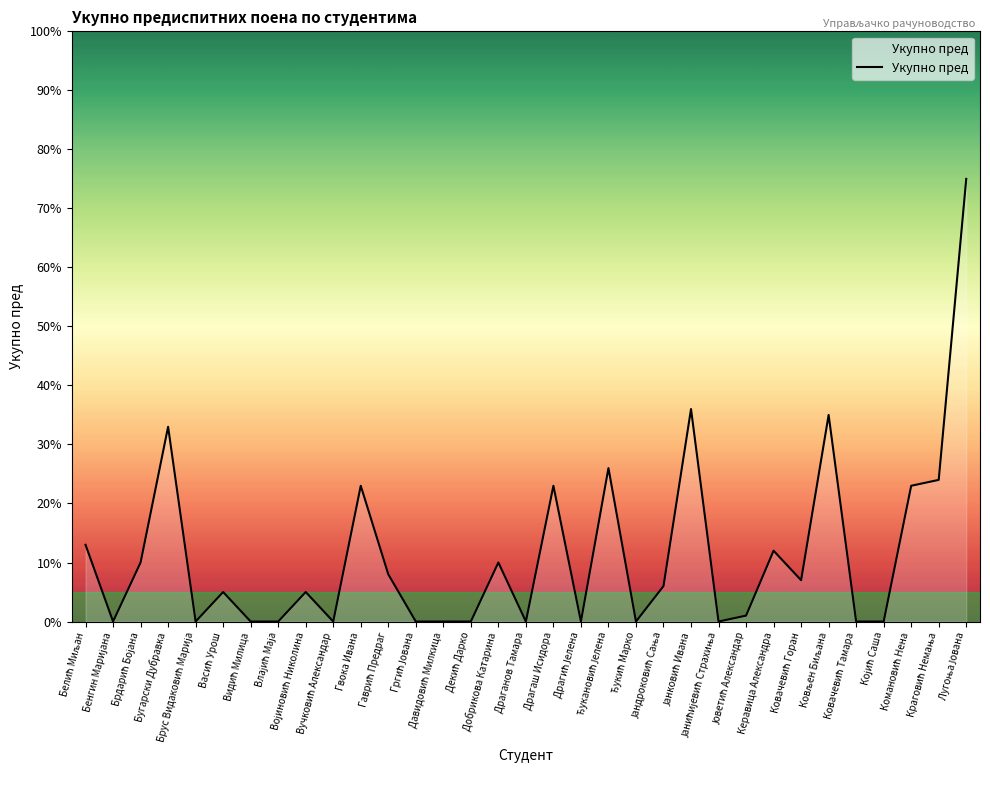

What is the maximum value shown in the chart?

75